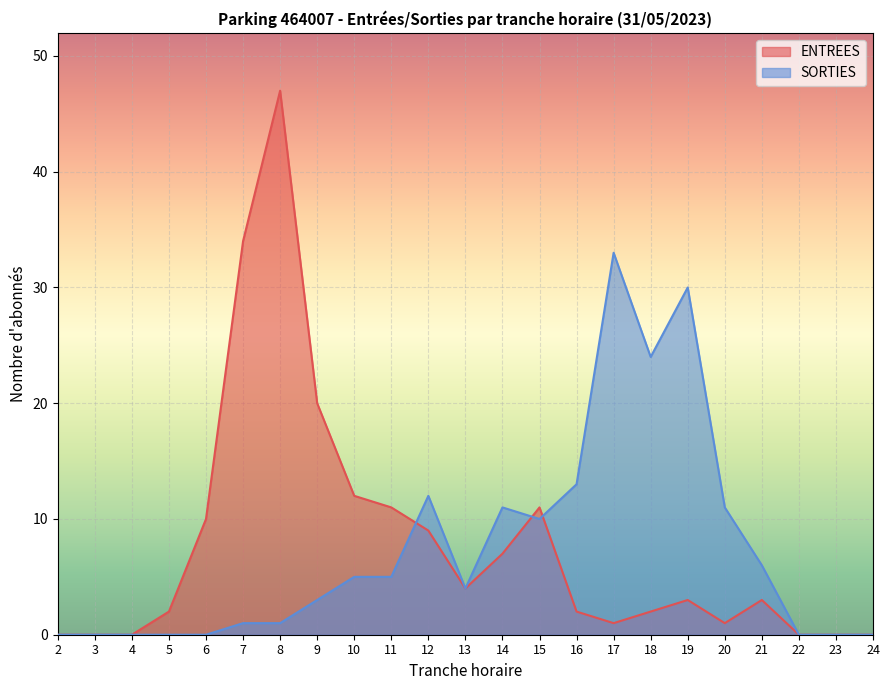

How many times do ENTREES and SORTIES cross each other?

3